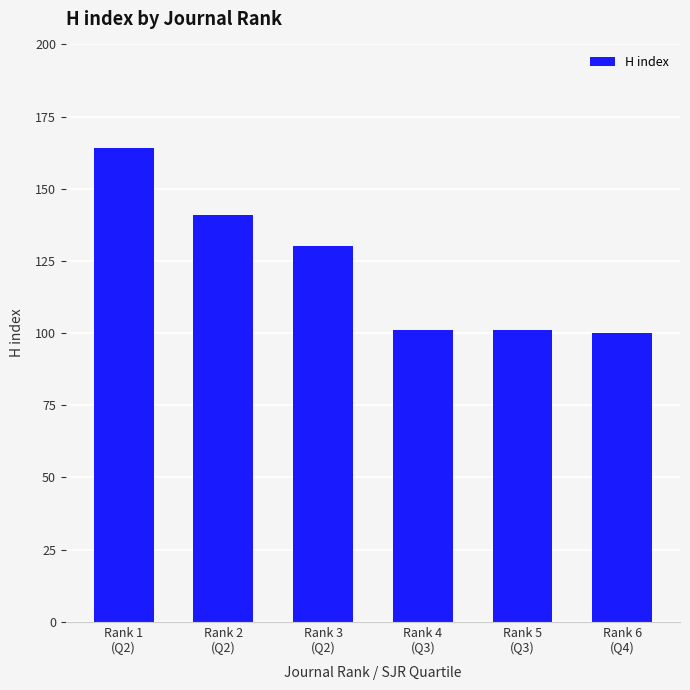

What is the change in value from Rank 1
(Q2) to Rank 5
(Q3)?

-63